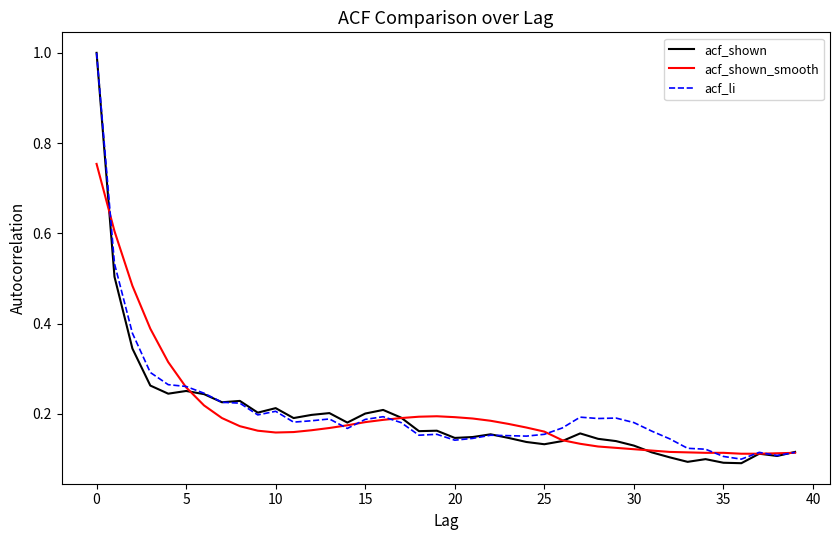

What is the maximum value shown in the chart?

1.0